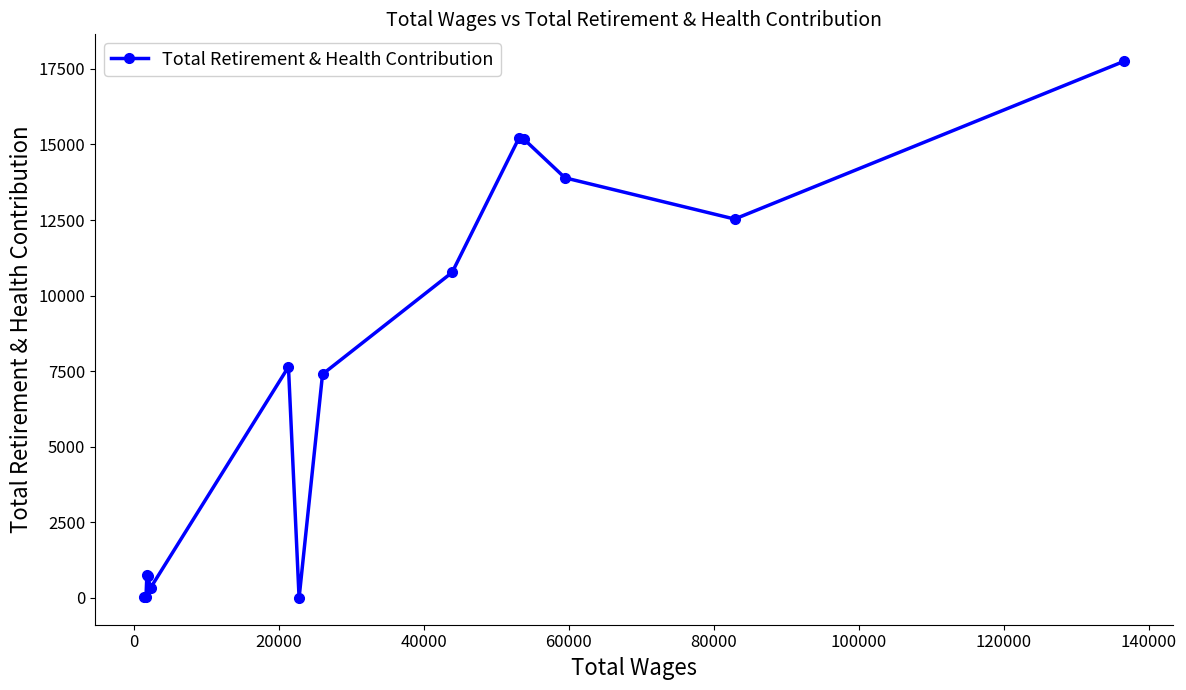

What is the value of the 3rd point from the left?

742